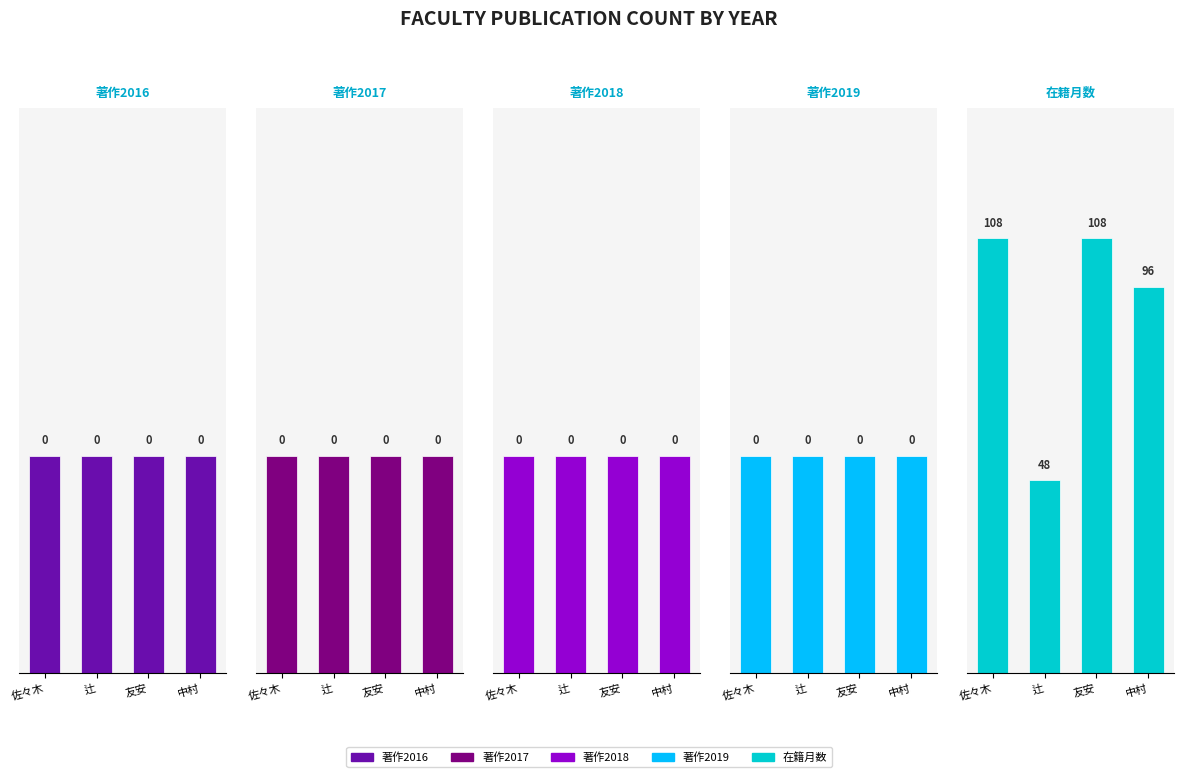

What is the label of the 1st bar from the right?

中村 嘉利